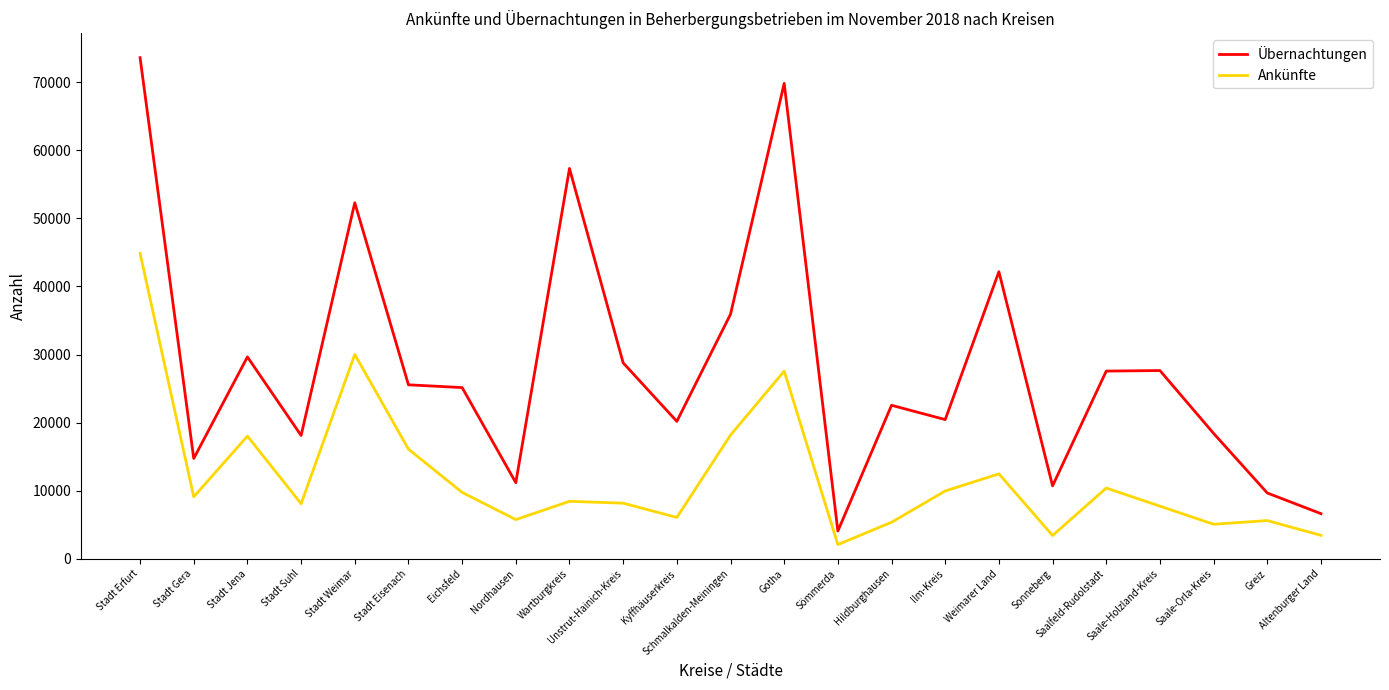

Read the Ankünfte value at Wartburgkreis.

8445